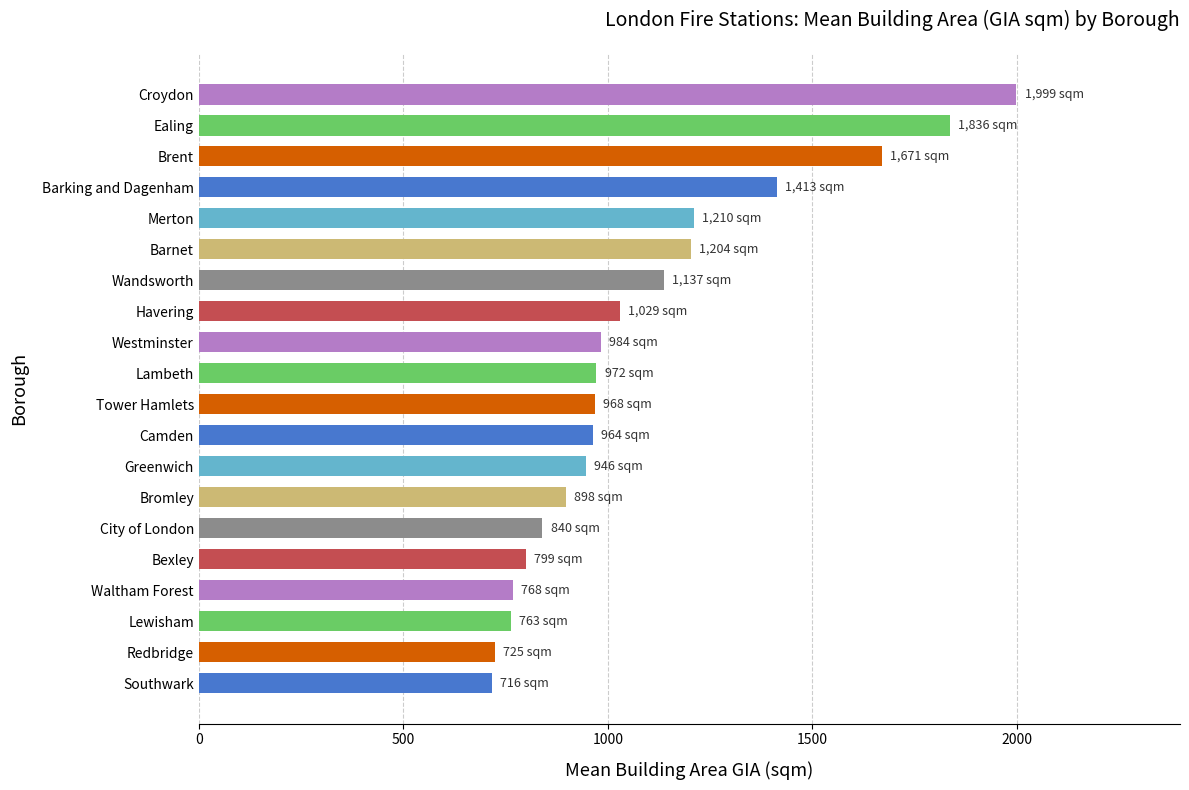

Count the number of categories in the chart.

20